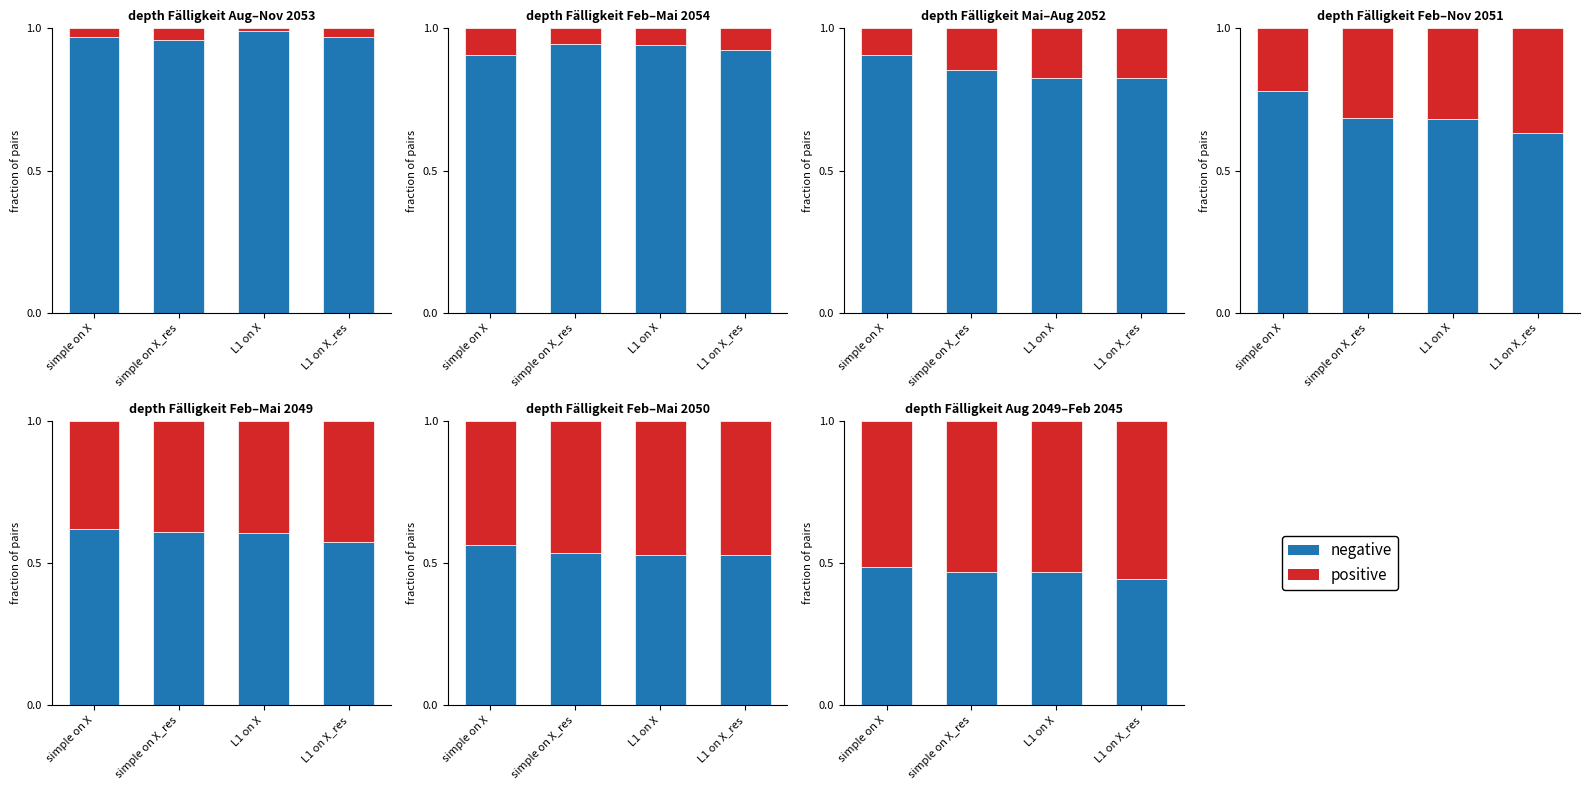

How many distinct data groups are displayed?

2